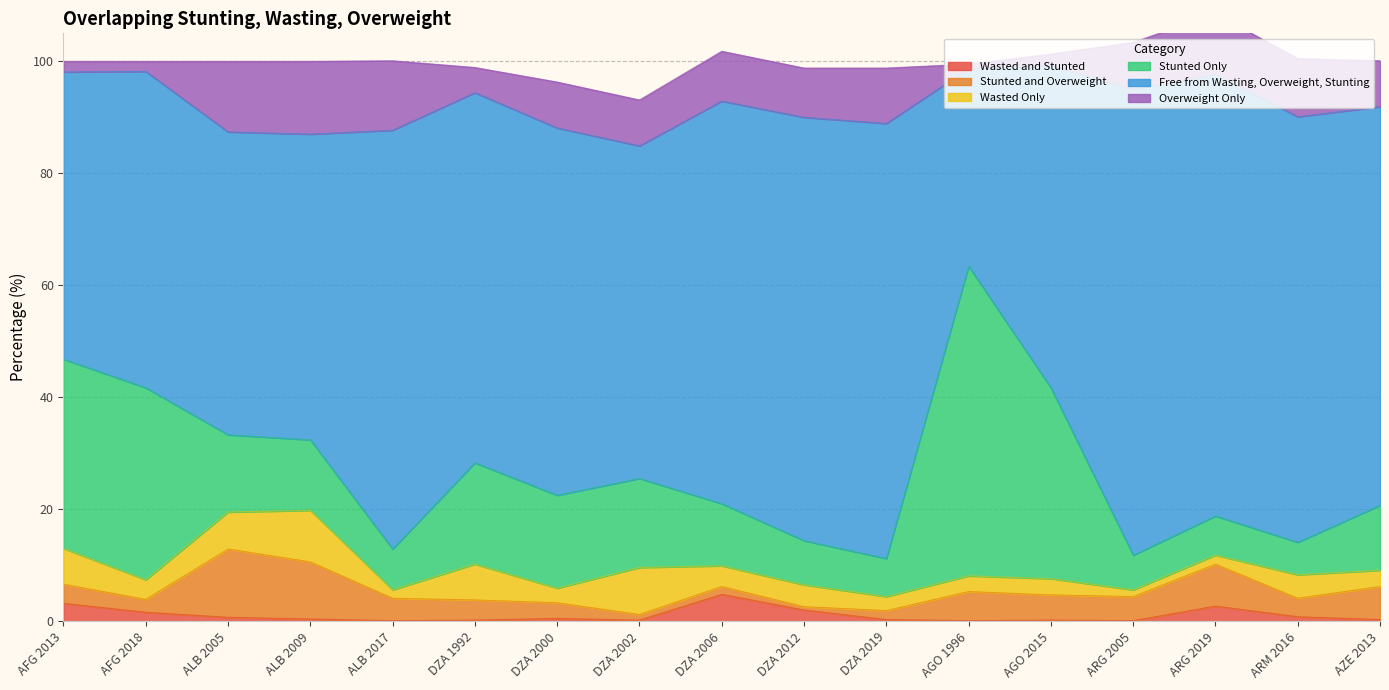

Rank the series by their maximum value, from lowest to highest.

Wasted and Stunted, Wasted Only, Stunted and Overweight, Overweight Only, Stunted Only, Free from Wasting, Overweight, Stunting